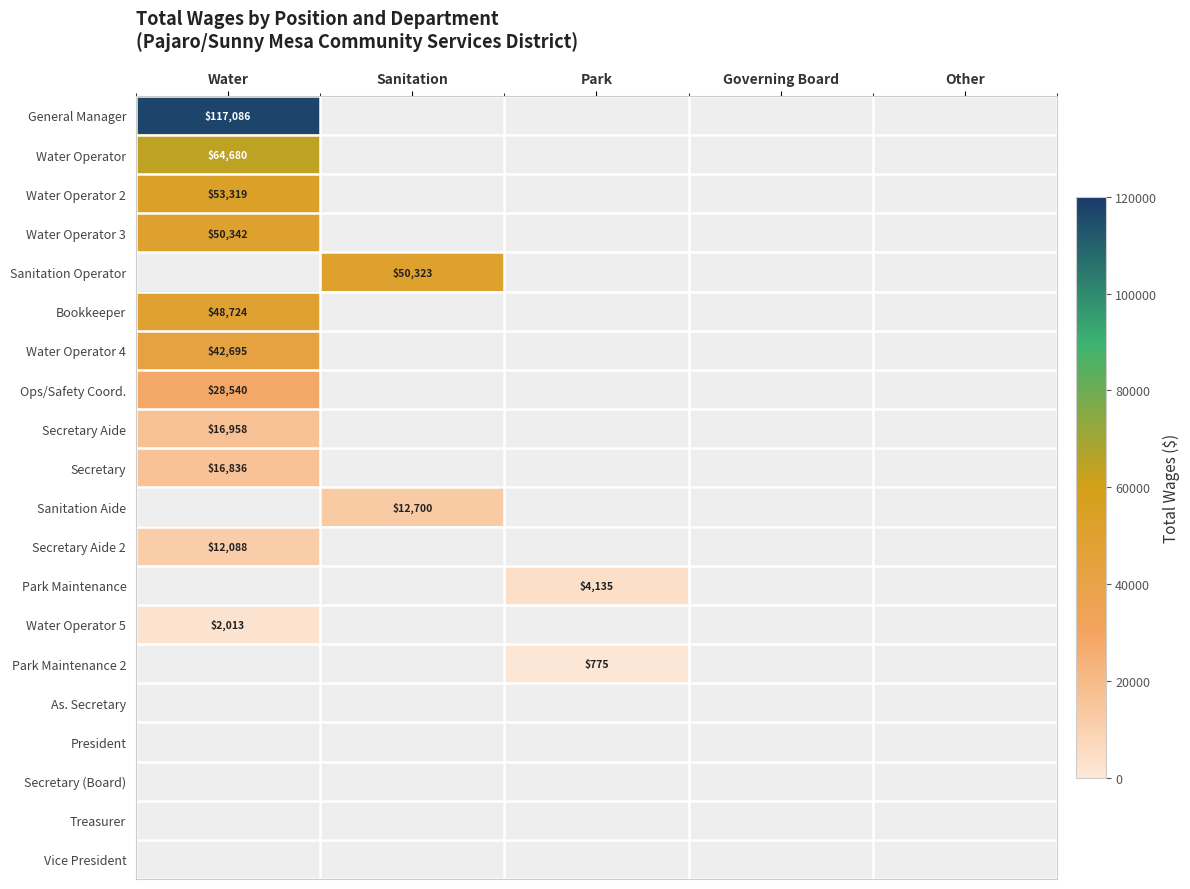

True or false: General Manager has a value of 117086.0 at Water.

True